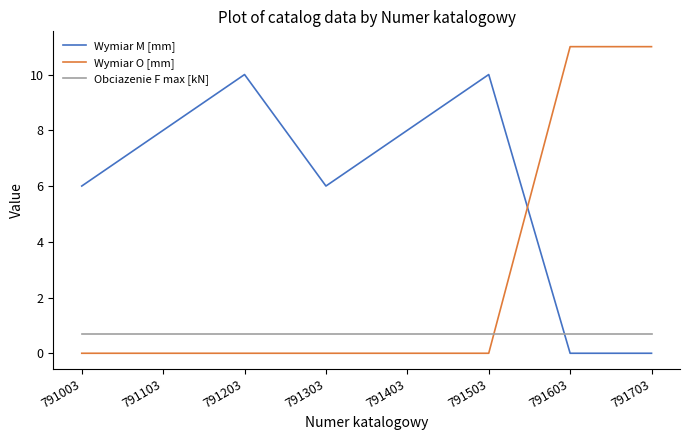

What is the highest value of the Obciazenie F max [kN] series?

0.7